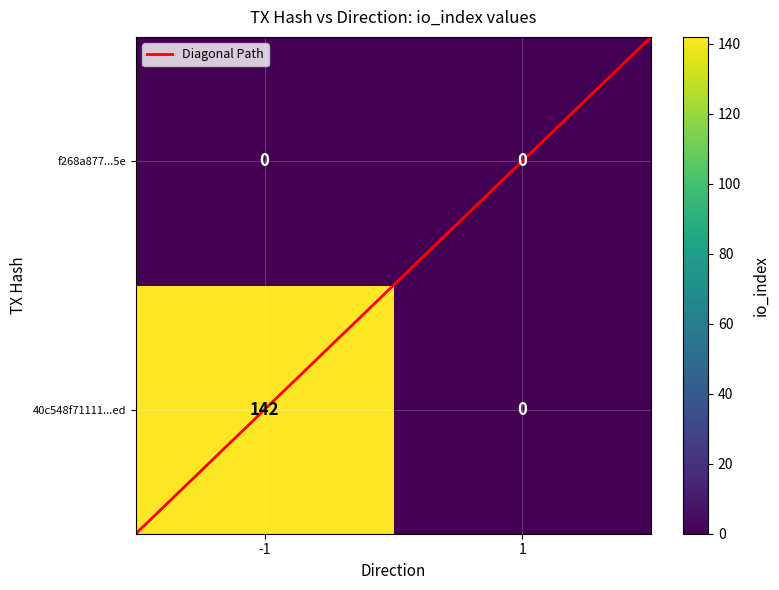

Which series has the largest total across all categories?

40c548f71111...ed